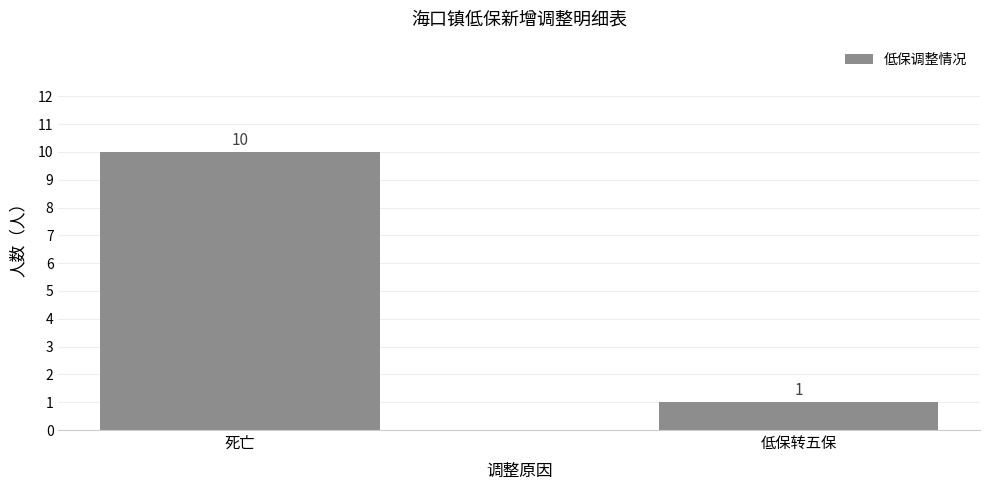

What is the change in value from 死亡 to 低保转五保?

-9